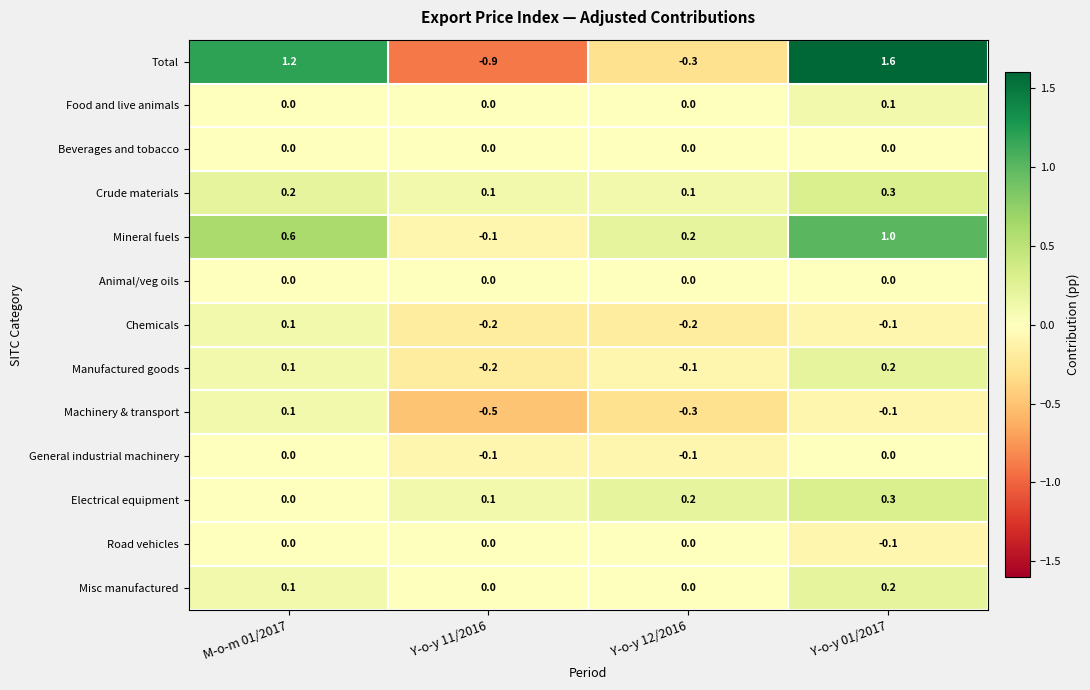

Is the value of Chemicals at M-o-m 01/2017 greater than the value of Manufactured goods at Y-o-y 11/2016?

Yes